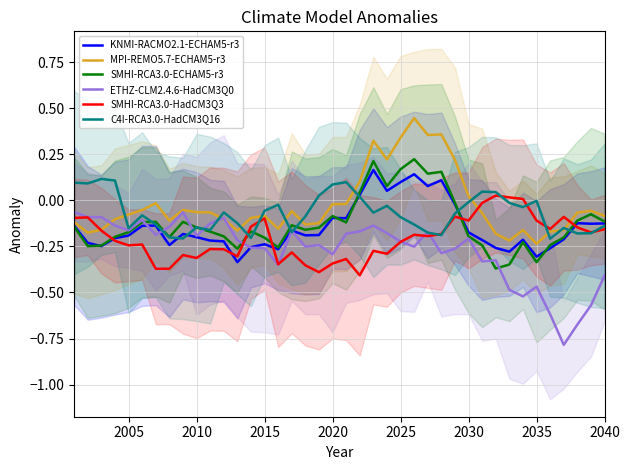

What is the difference between the maximum and minimum values in the C4I-RCA3.0-HadCM3Q16 series?

0.3